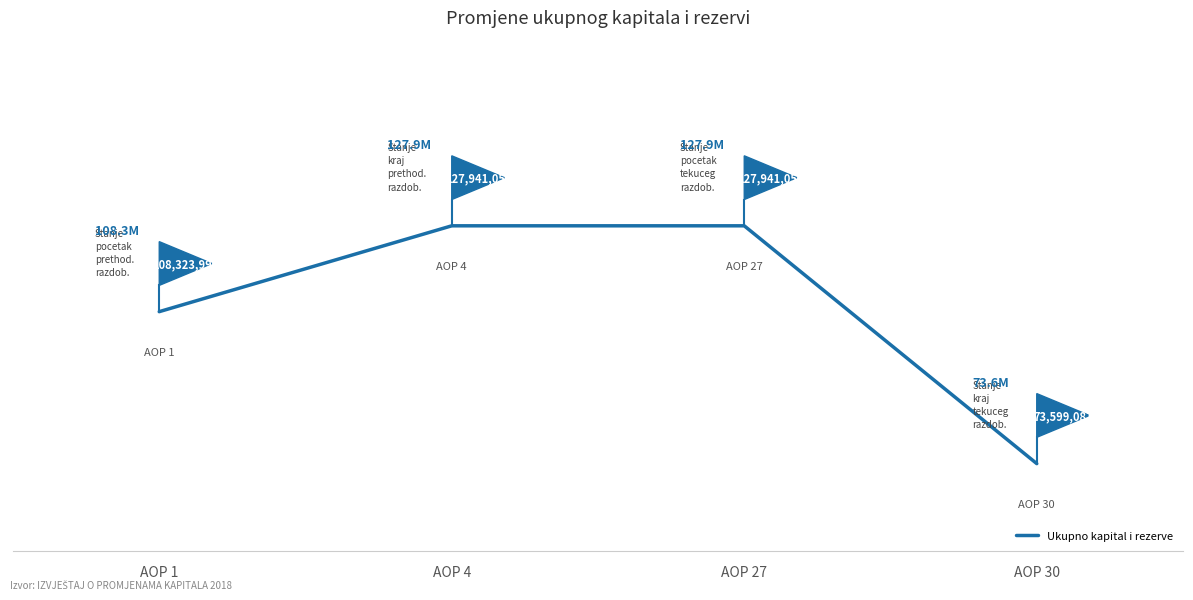

What is the sum of all values?

437805171